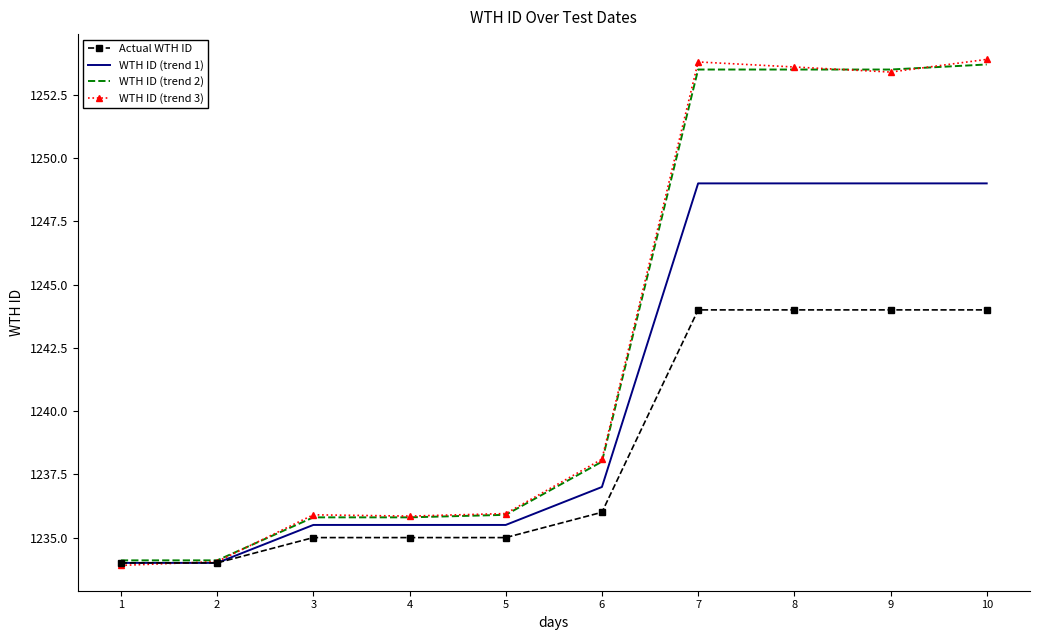

The value of WTH ID (trend 1) at 10 is 1249.0. True or false?

True